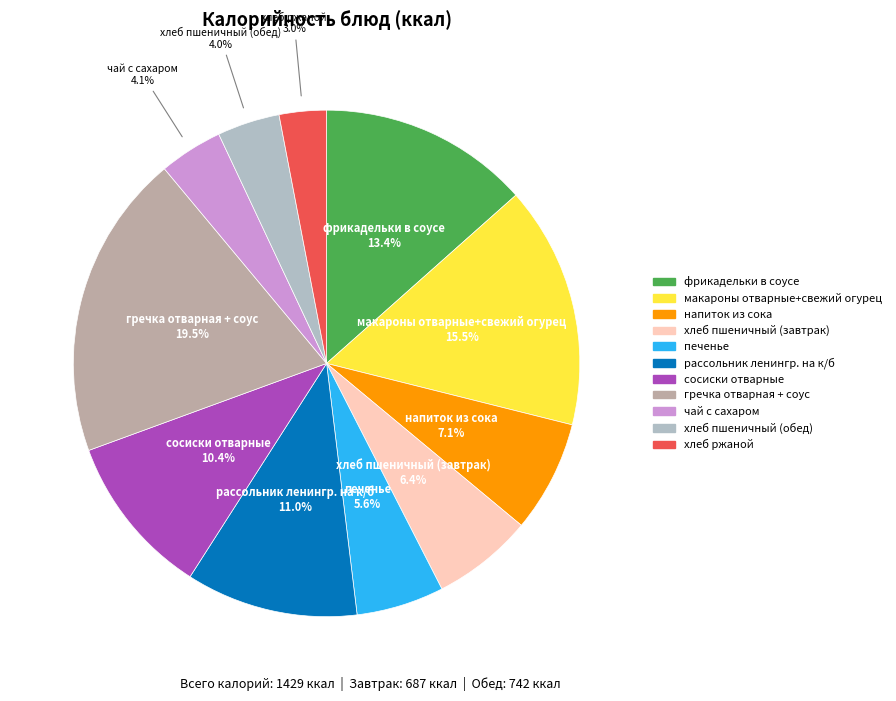

Does хлеб пшеничный (завтрак) represent more than half of the total?

No